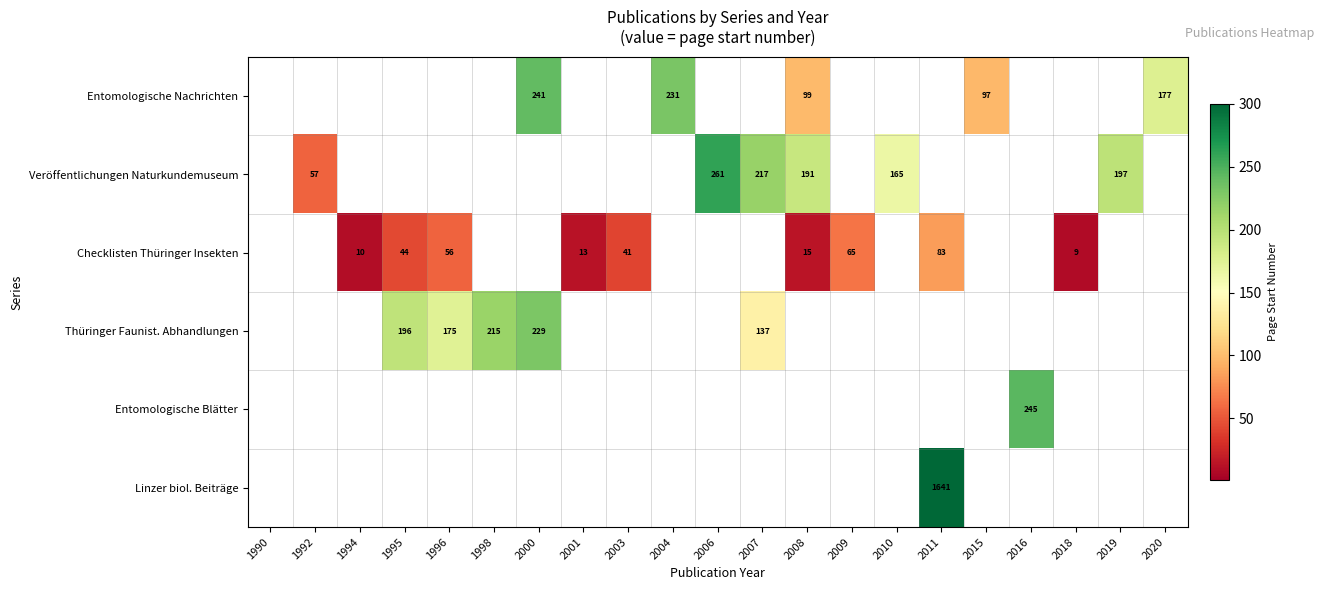

What is the difference between the maximum and minimum values in the Linzer biol. Beiträge series?

1641